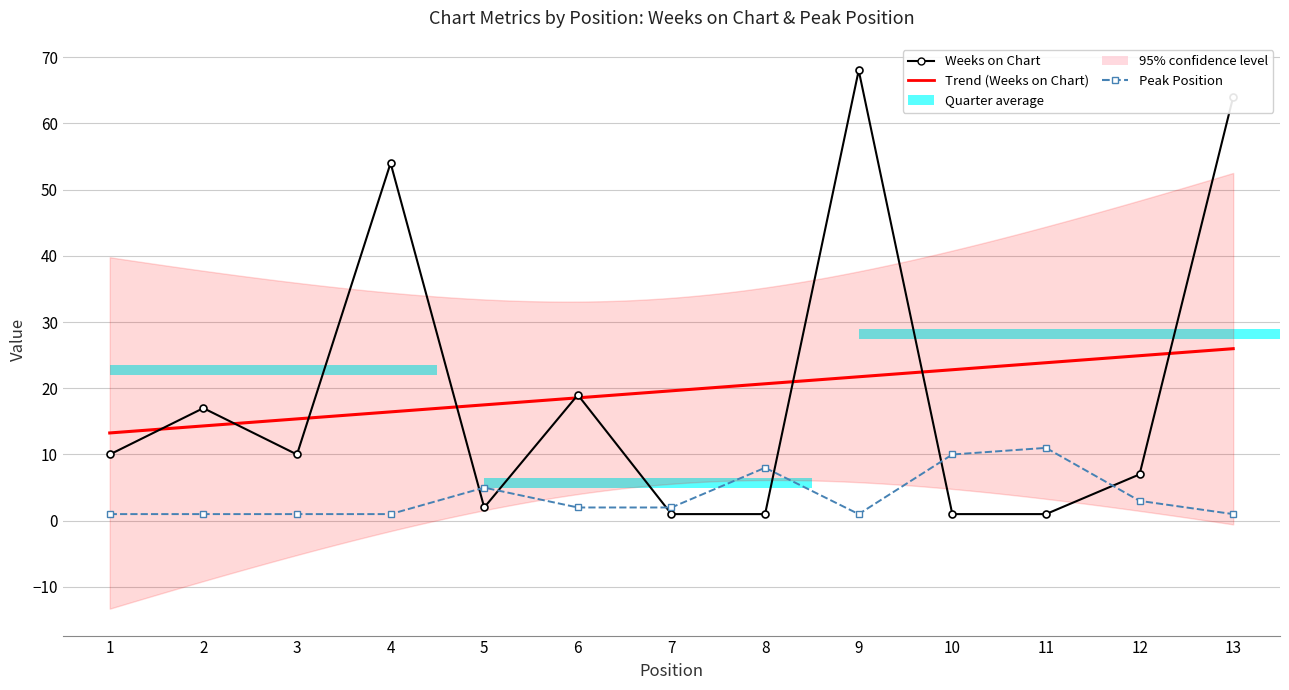

What is the average value of the Weeks on Chart series?

20